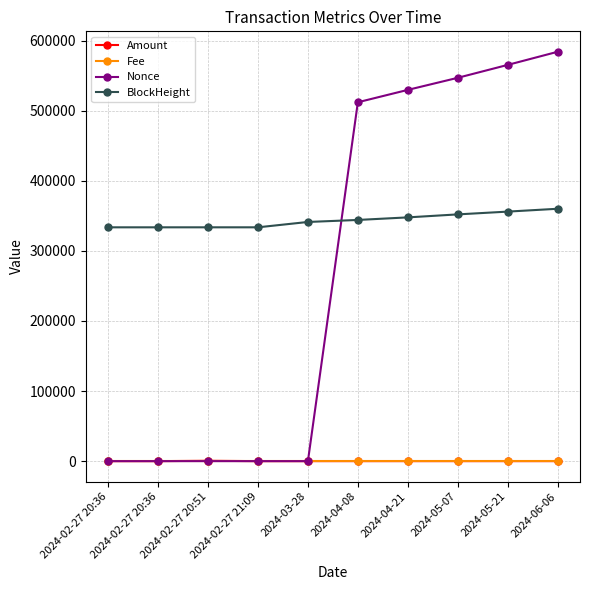

Is it true that Amount equals 1.0 at 2024-02-27 20:36?

True